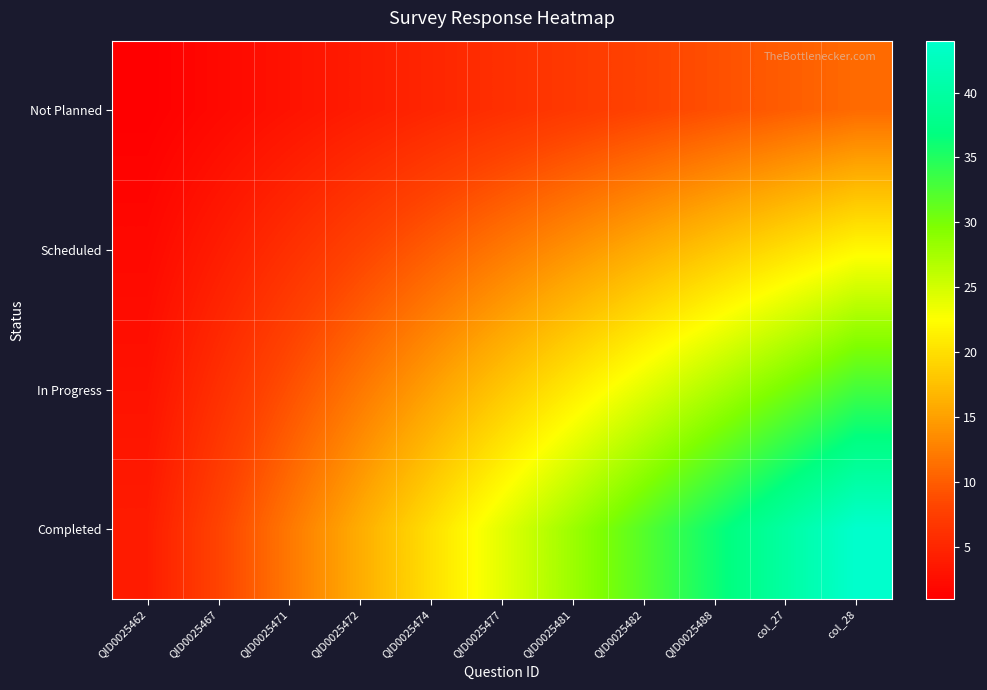

How many series are shown in this chart?

4